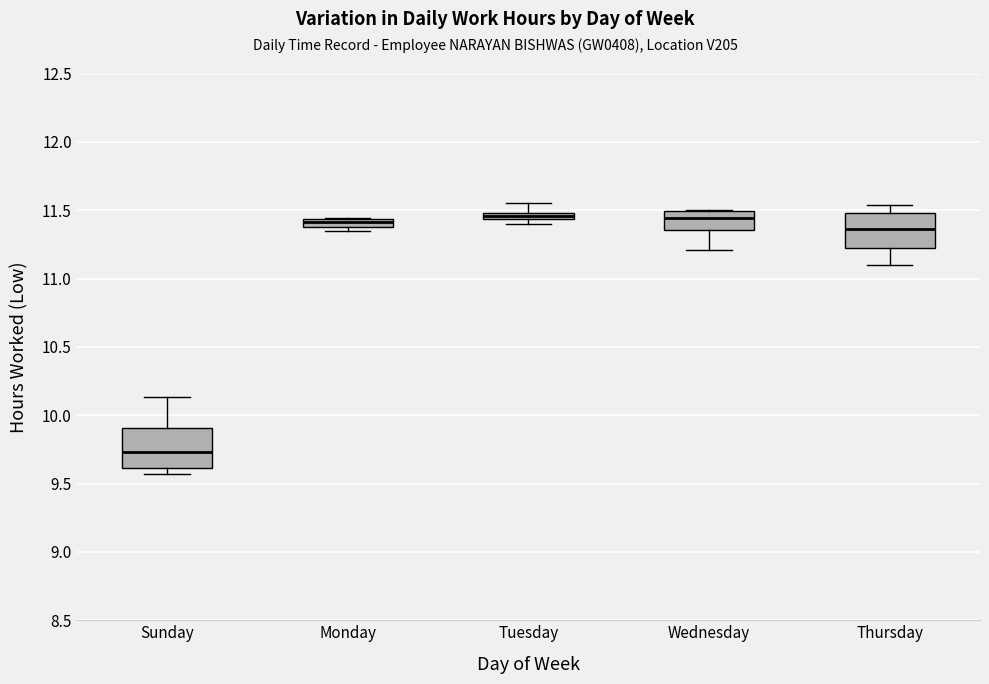

Where does the upper whisker of the box for Tuesday end on the y-axis? The values are not printed on the chart, so give them approximately, as read against the axis.

11.55